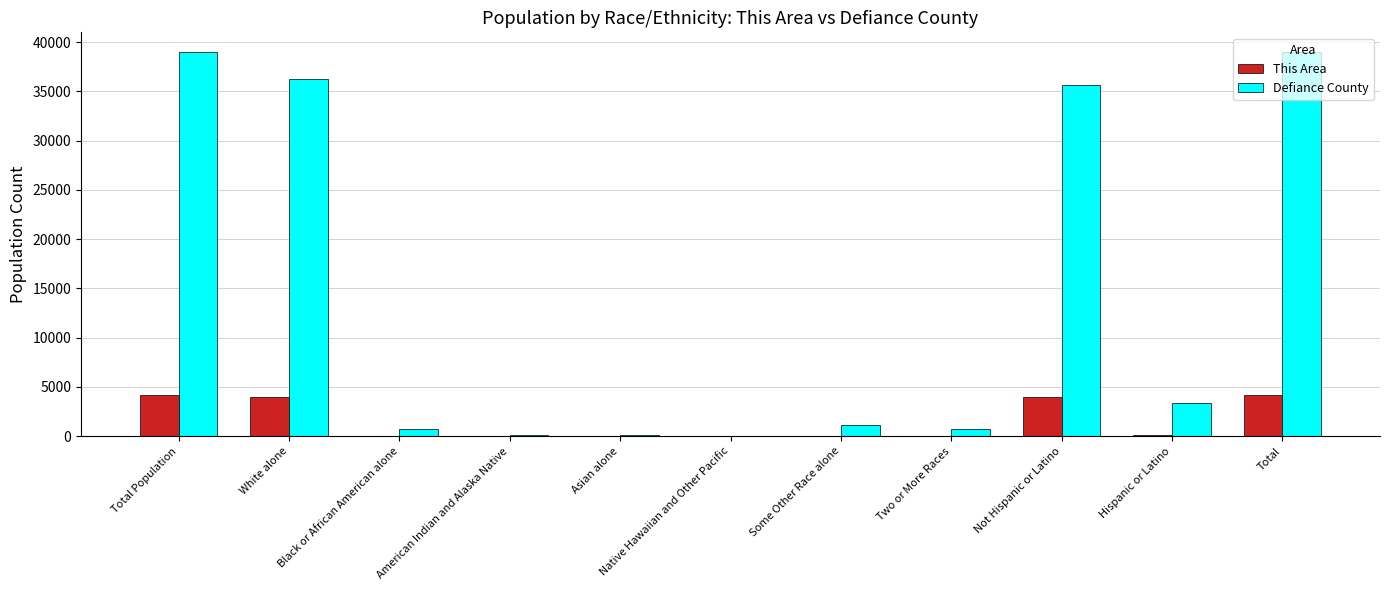

What is the spread (max minus min) of values at Some Other Race alone?

1060